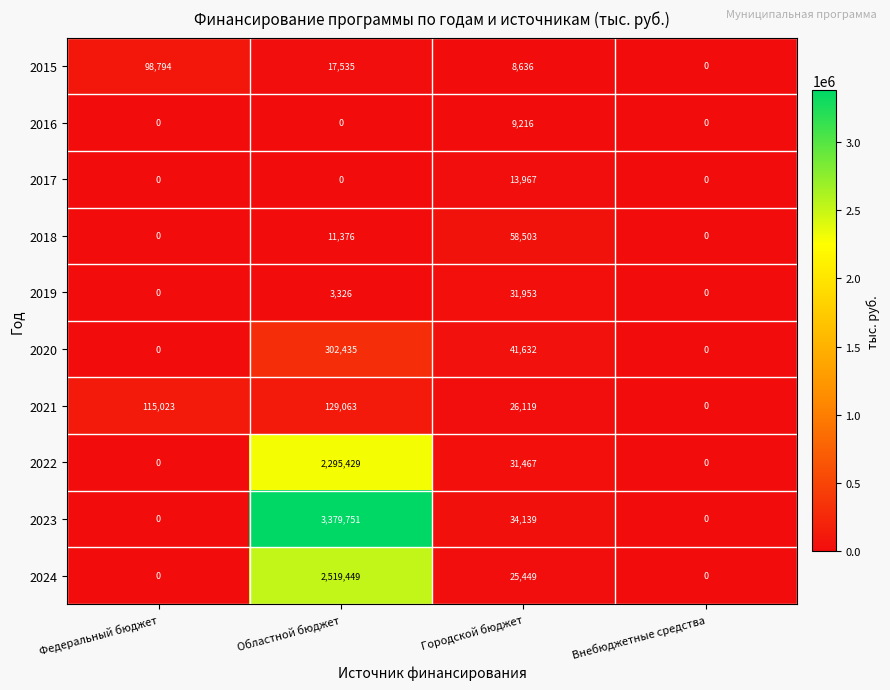

What is the spread (max minus min) of values at Городской бюджет?

49867